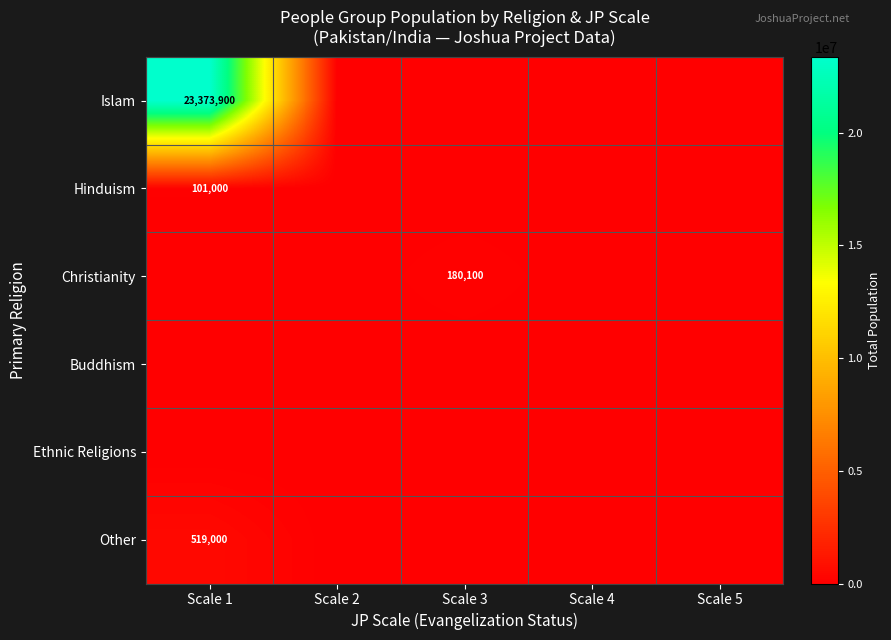

The Christianity series shows 314913 at Scale 3. True or false?

False